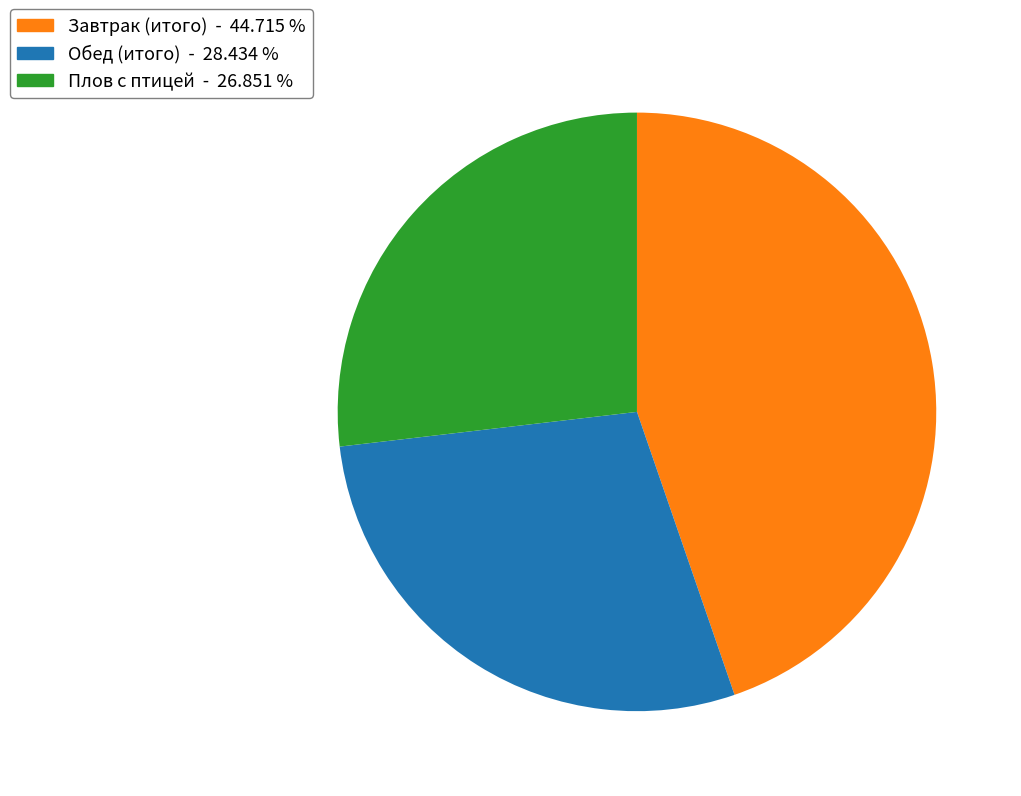

What is the smallest slice in the pie chart?

Плов с птицей - 26.851 %